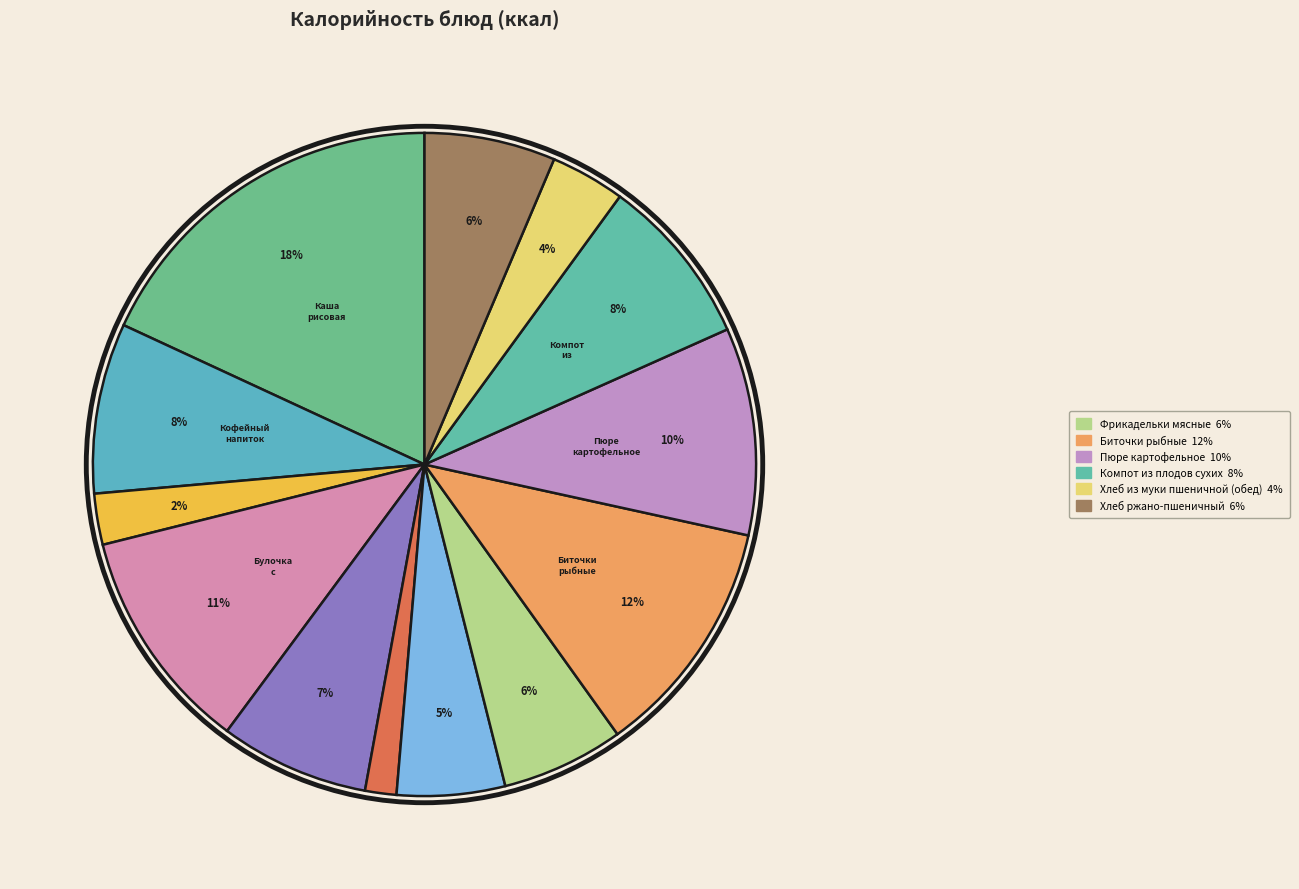

How many segments does this pie chart have?

13